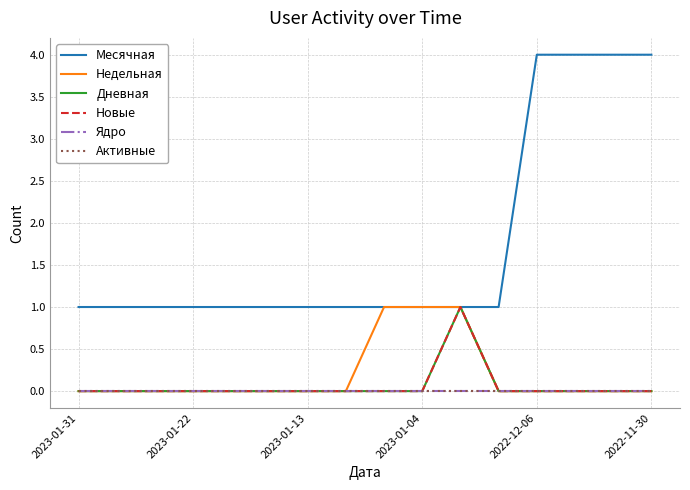

Is this an area chart (filled region under the line)?

No